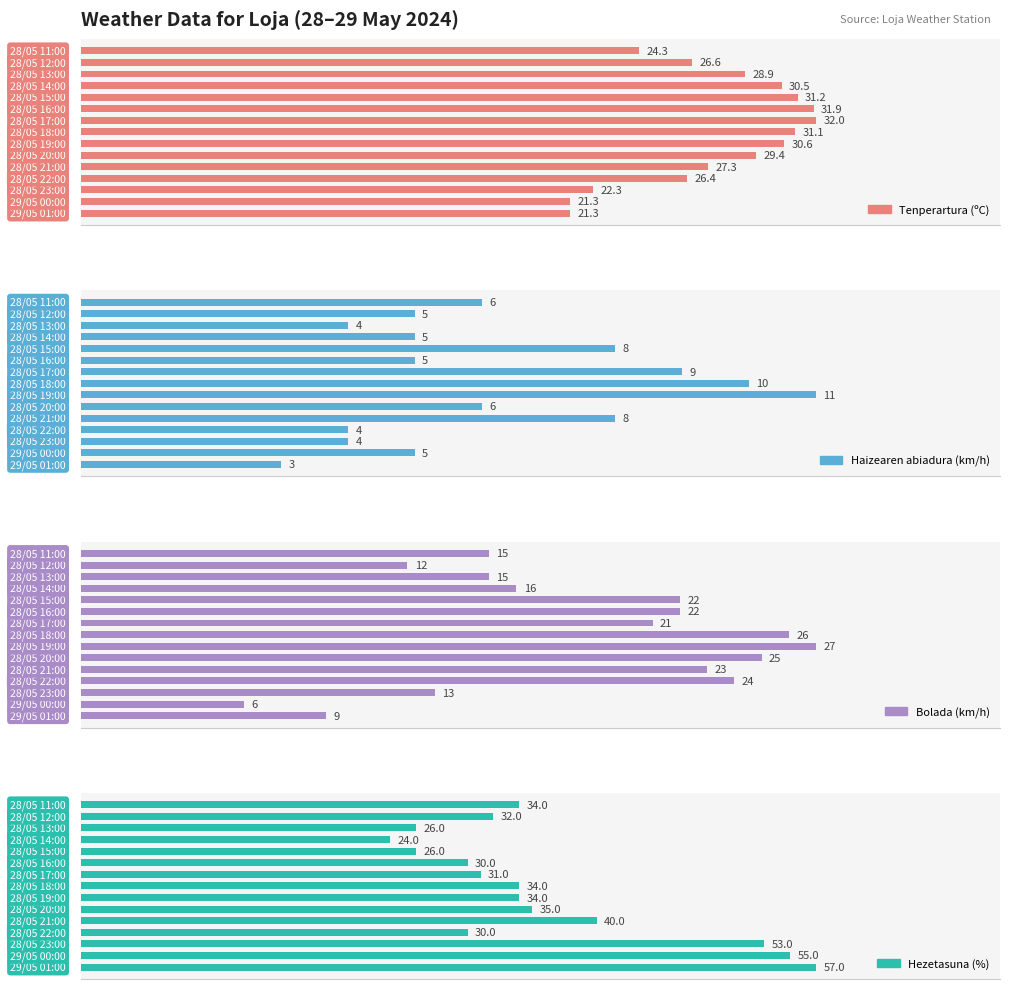

List the series in order of their overall mean, highest first.

Hezetasuna (%), Tenperartura (ºC), Bolada (km/h), Haizearen abiadura (km/h)